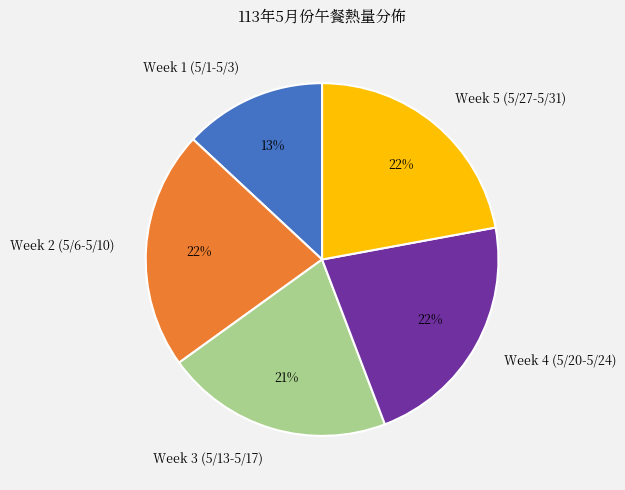

Which slice is the smallest?

Week 1 (5/1-5/3)